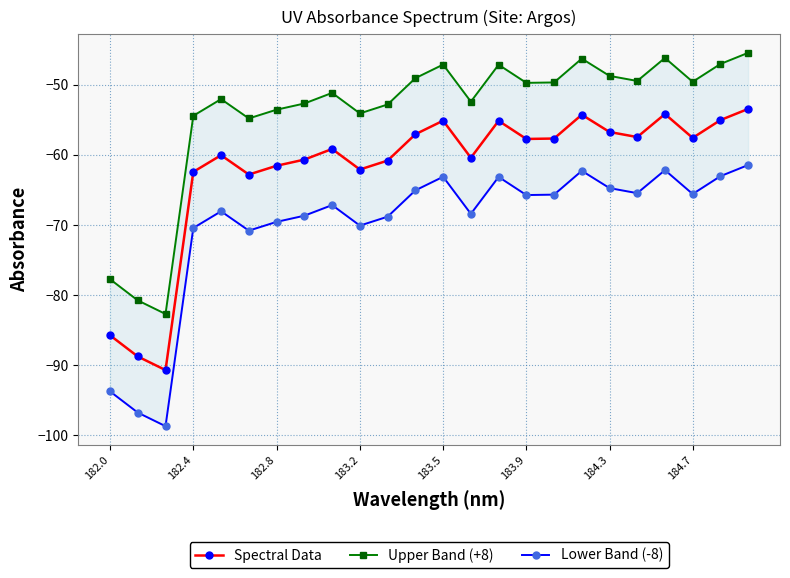

The Spectral Data series shows -55.1 at 183.5. True or false?

True